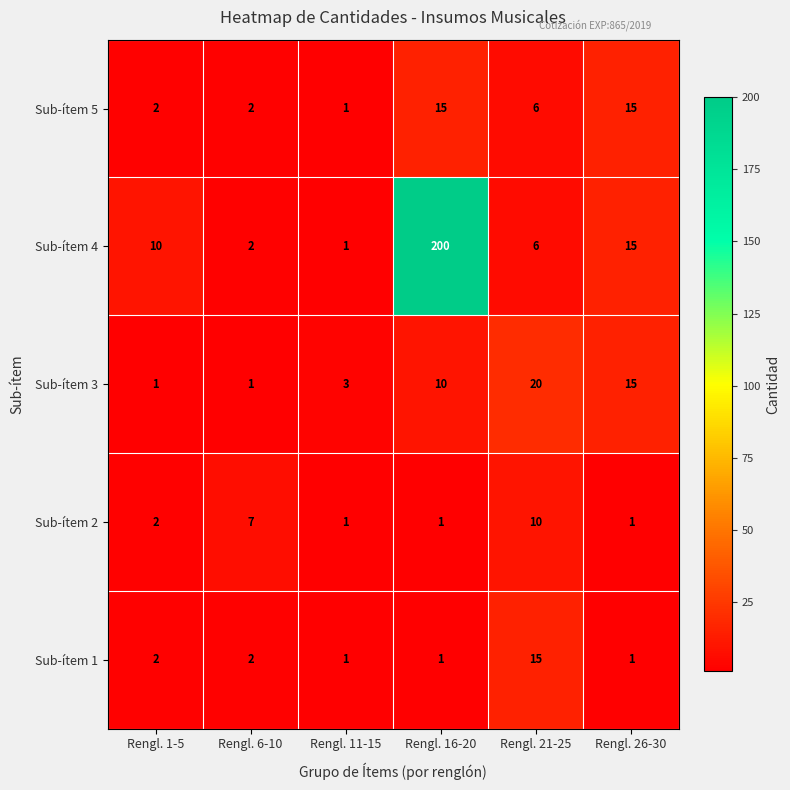

What is the difference between the highest and lowest values at Rengl. 6-10?

6